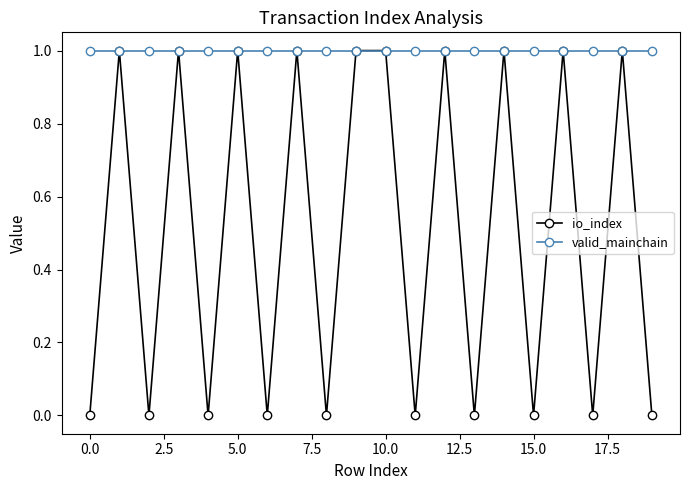

Which series has the largest total across all categories?

valid_mainchain